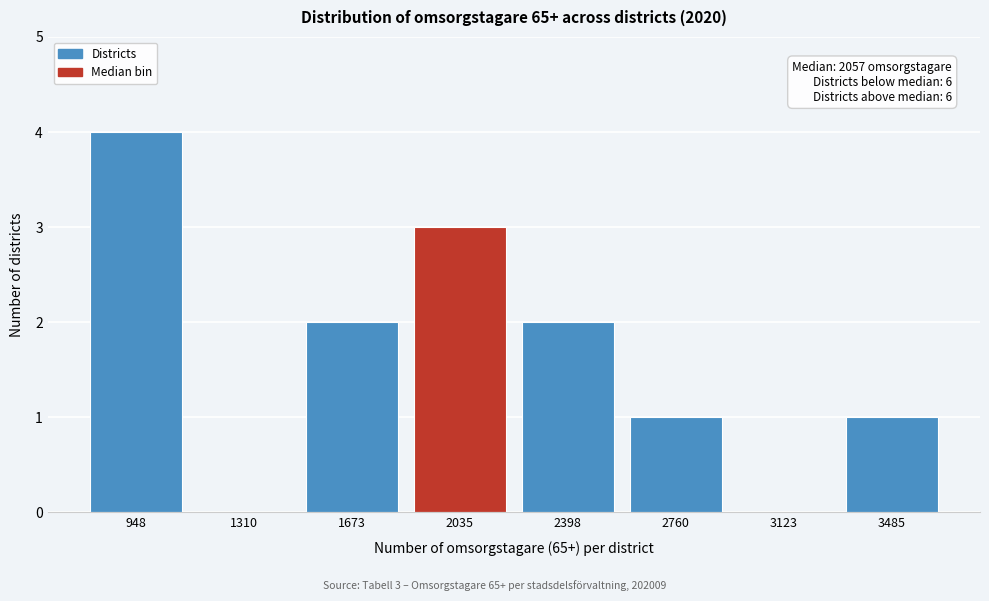

Reading left to right, list all the values displayed in this chart.

948=4	1310=0	1673=2	2035=3	2398=2	2760=1	3123=0	3485=1